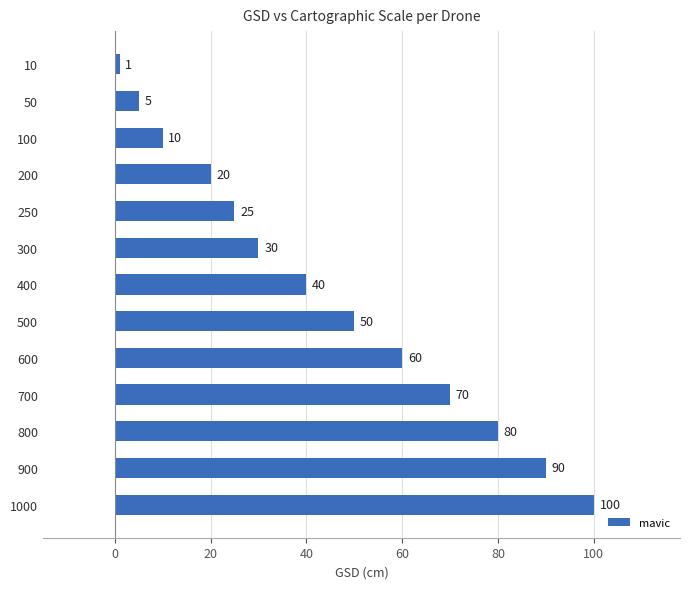

True or false: the data shows 20 at 200.

True